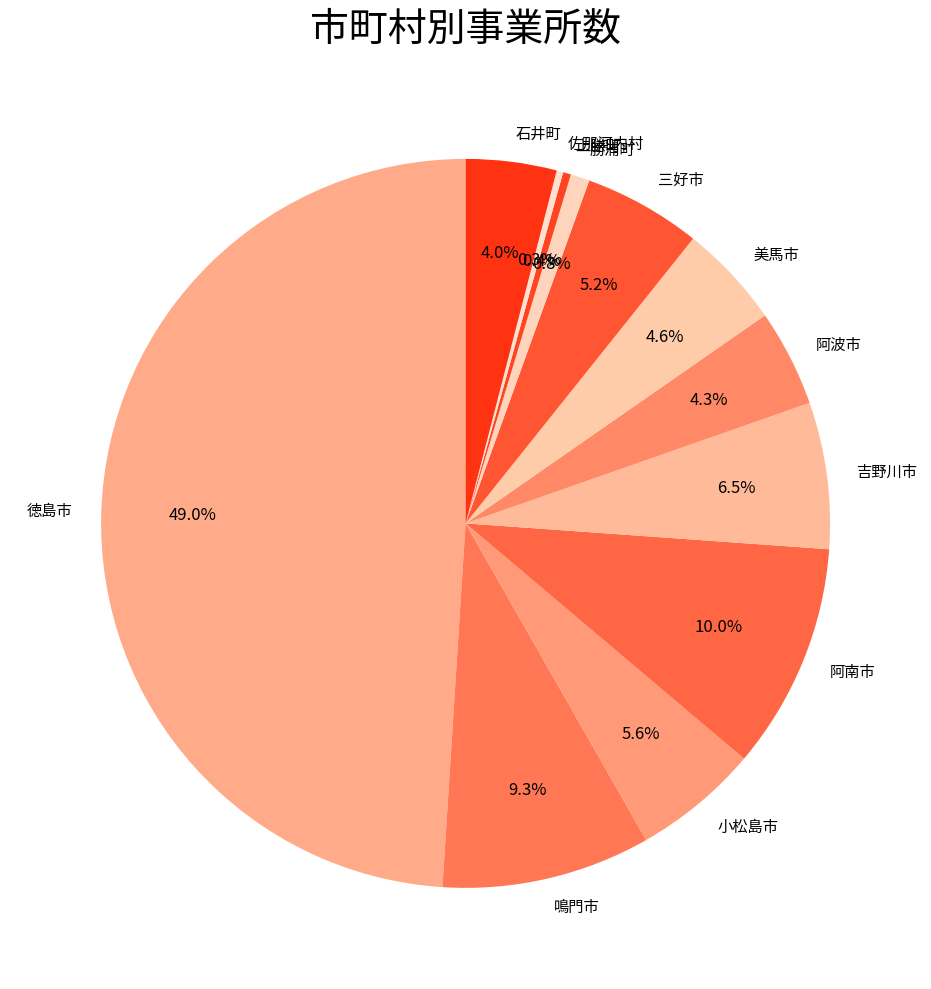

Which category has the biggest portion of the pie?

徳島市